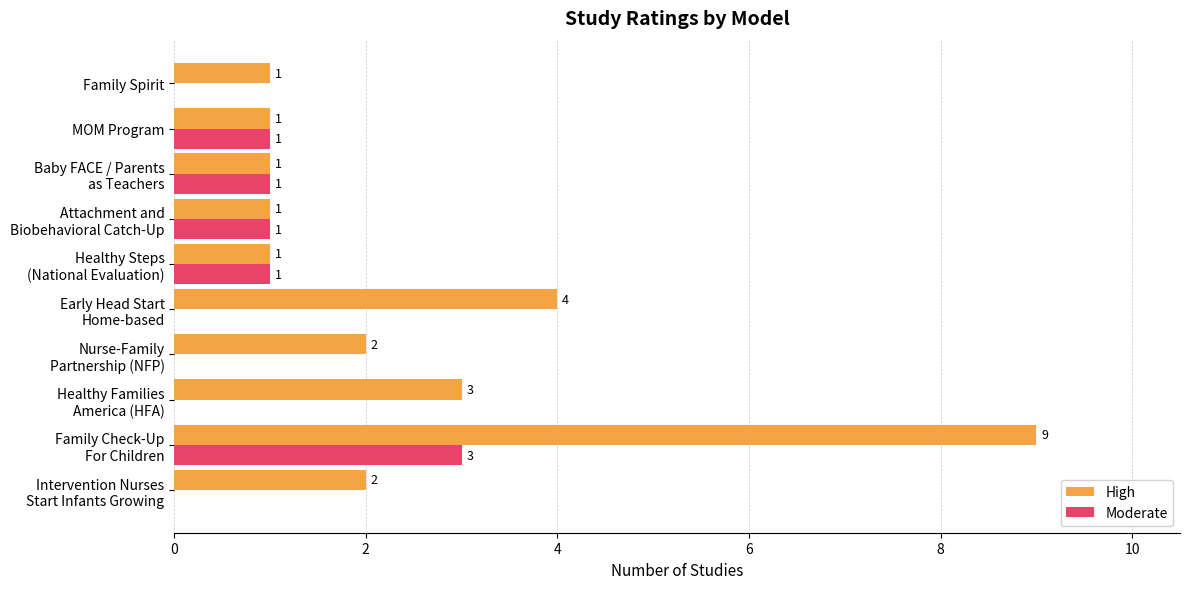

How many Moderate values are between 0 and 1?

9